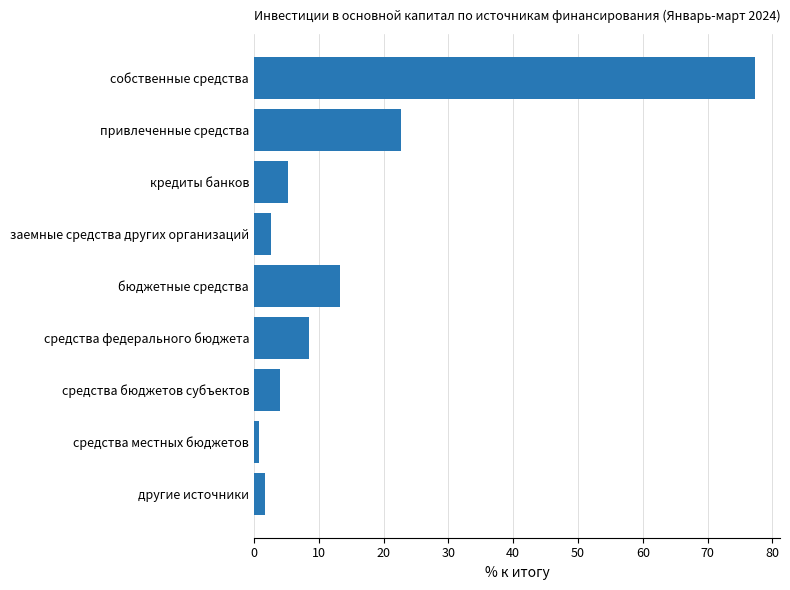

Is it true that the value at собственные средства is 52.9?

False